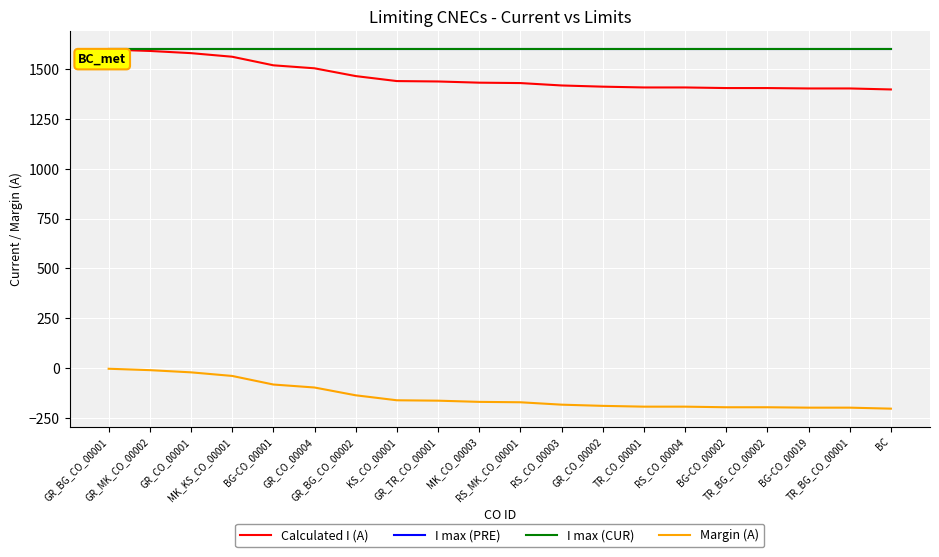

Does the chart have visible grid lines?

Yes